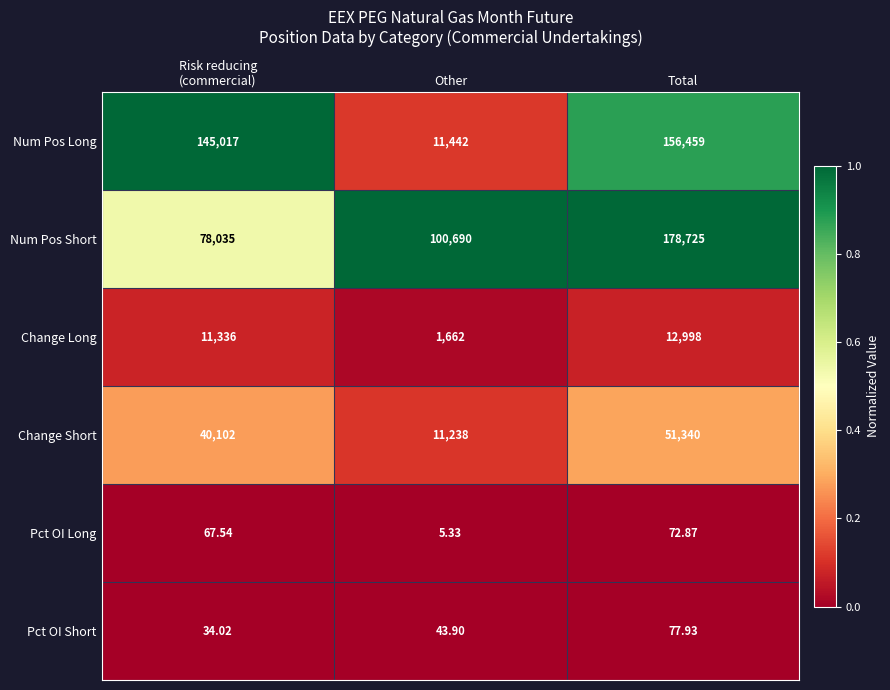

List the series in order of their peak value, highest first.

Num Pos Short, Num Pos Long, Change Short, Change Long, Pct OI Short, Pct OI Long